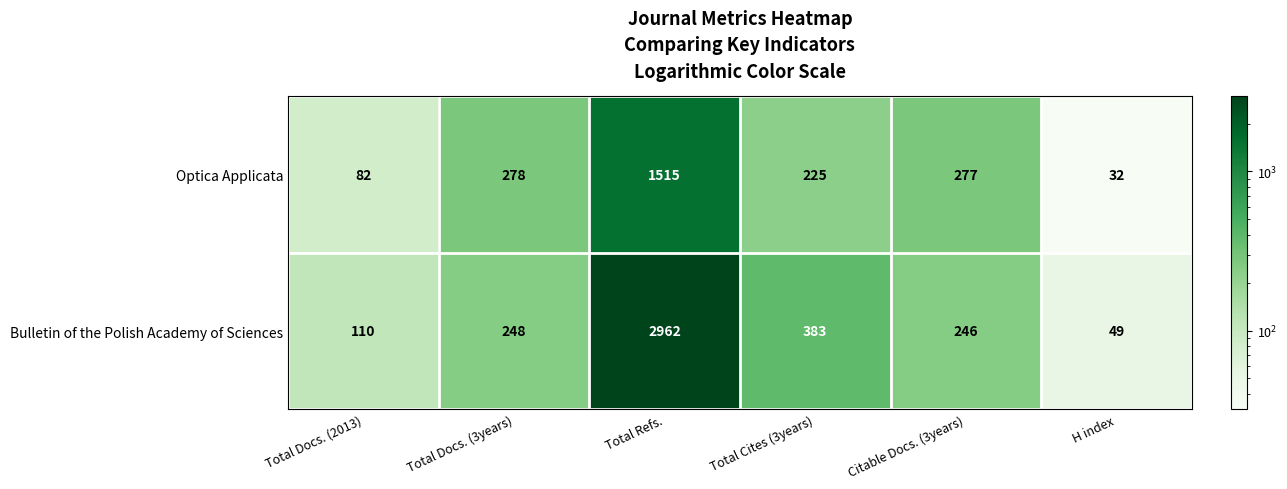

Is it true that Optica Applicata equals 82 at Total Docs. (2013)?

True